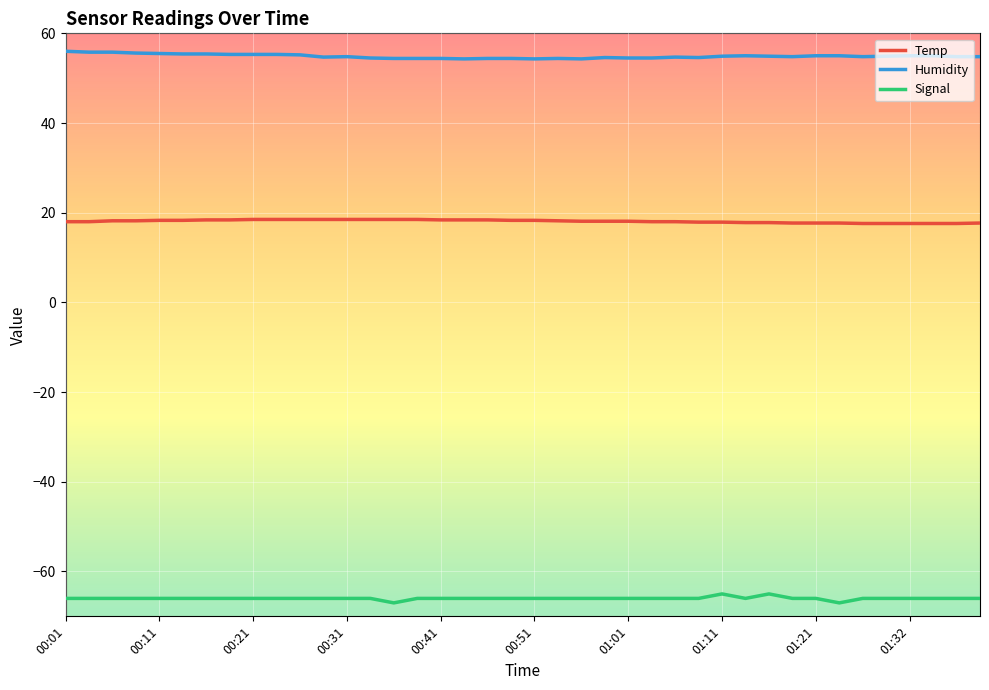

What is the difference between the maximum and minimum values in the Signal series?

2.0